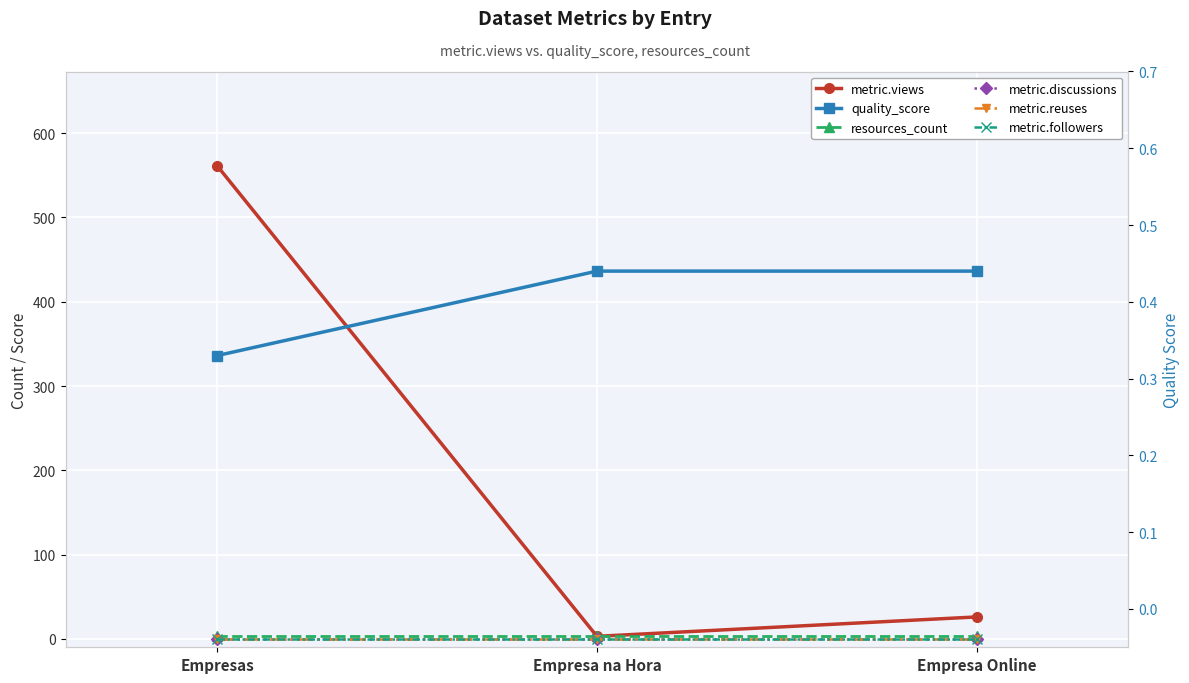

Rank the series at Empresa na Hora from lowest to highest value.

metric.discussions, metric.reuses, metric.followers, quality_score, metric.views, resources_count